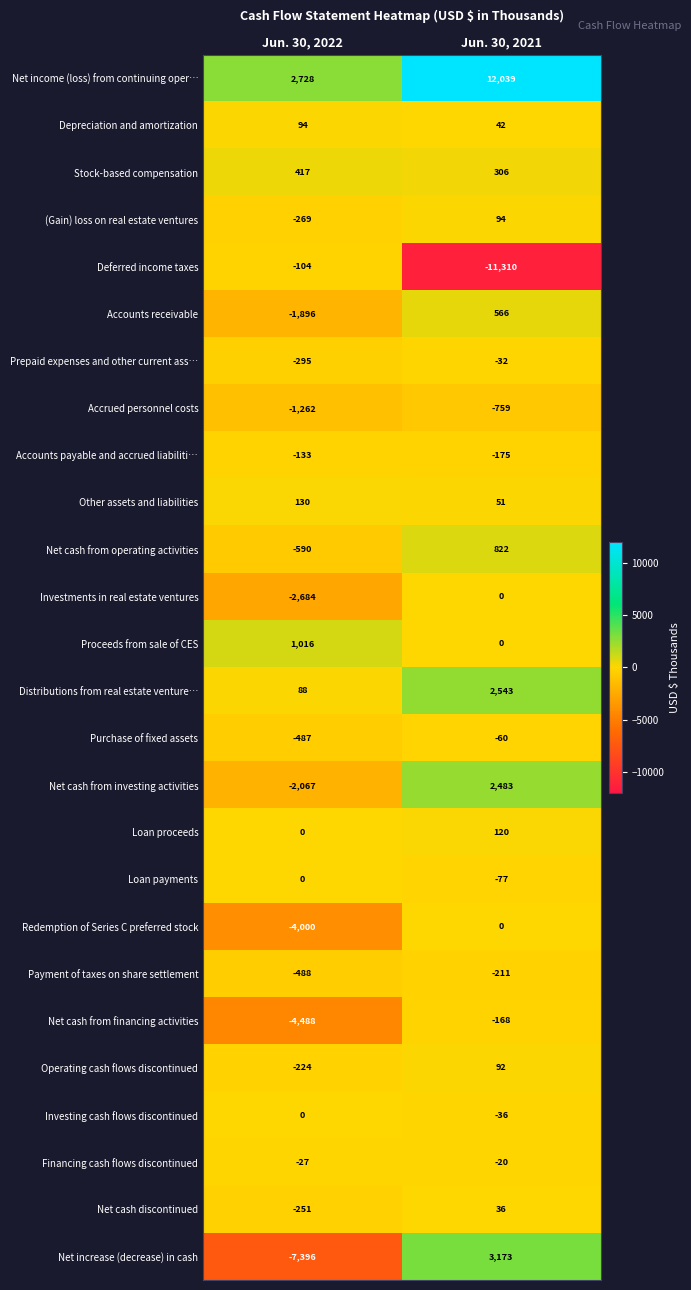

At which label is Purchase of fixed assets closest to -273?

Jun. 30, 2021